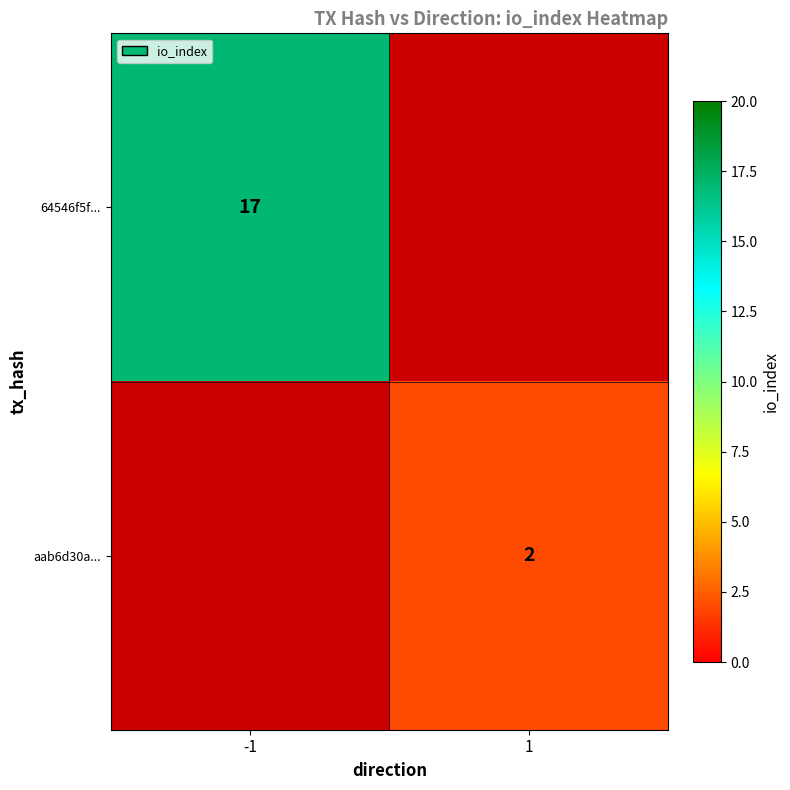

True or false: aab6d30a... has a value of 2 at 1.

True